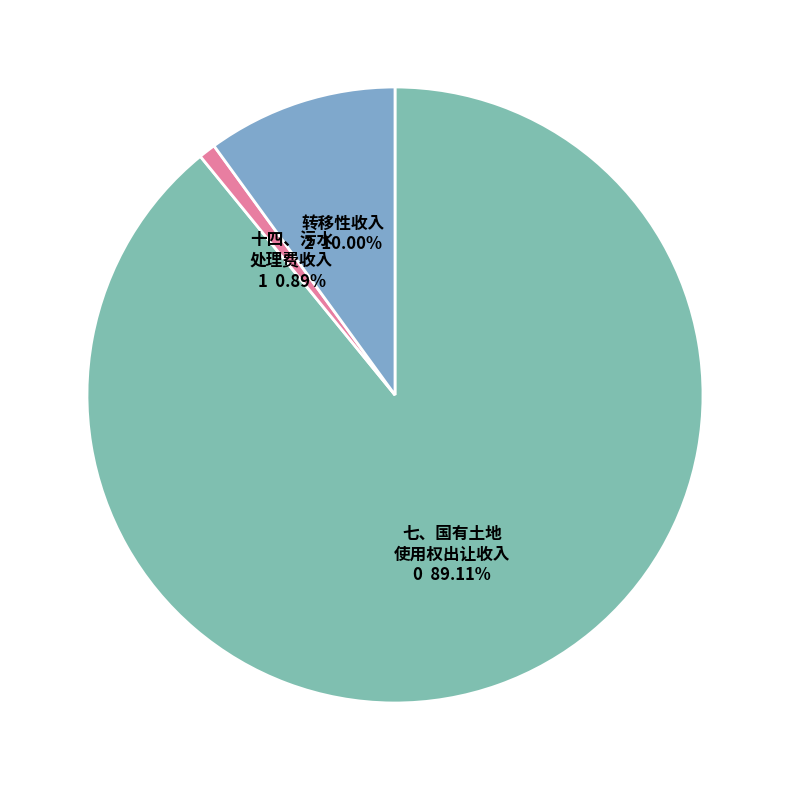

How many segments does this pie chart have?

3